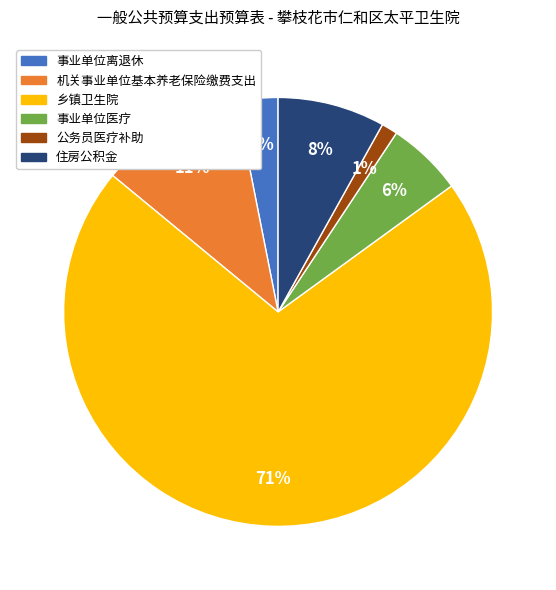

To the nearest percent, what is the difference between the 乡镇卫生院 and 事业单位医疗 slice percentages?

65%